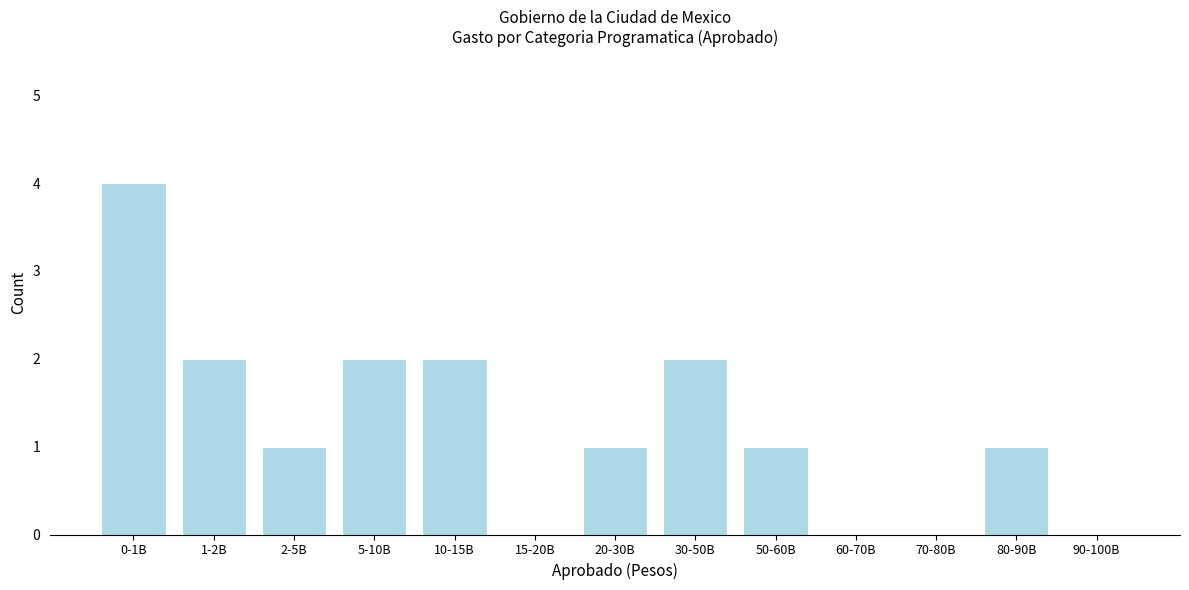

Reading left to right, list all the values displayed in this chart.

0-1B=4	1-2B=2	2-5B=1	5-10B=2	10-15B=2	15-20B=0	20-30B=1	30-50B=2	50-60B=1	60-70B=0	70-80B=0	80-90B=1	90-100B=0